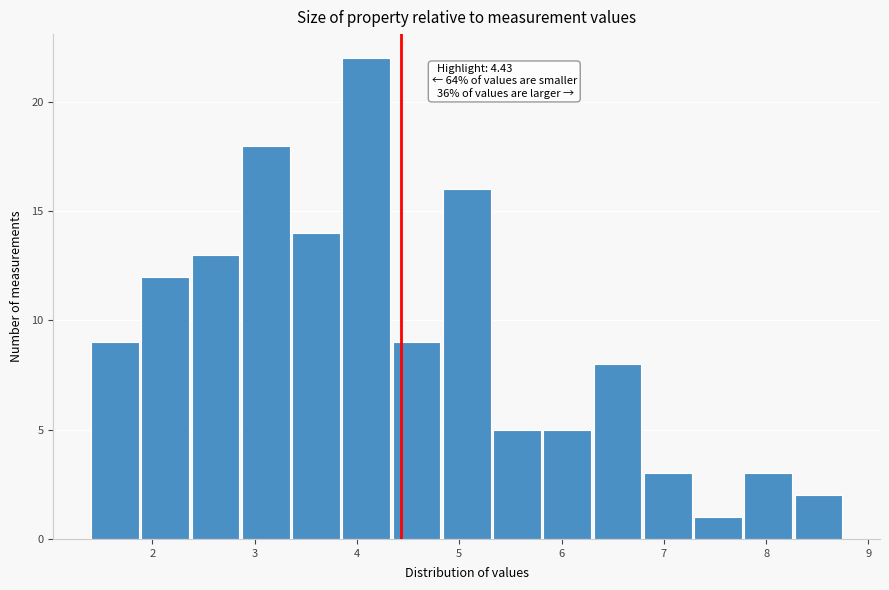

Over which range of the x-axis is the bar tallest?

3.9 to 4.3